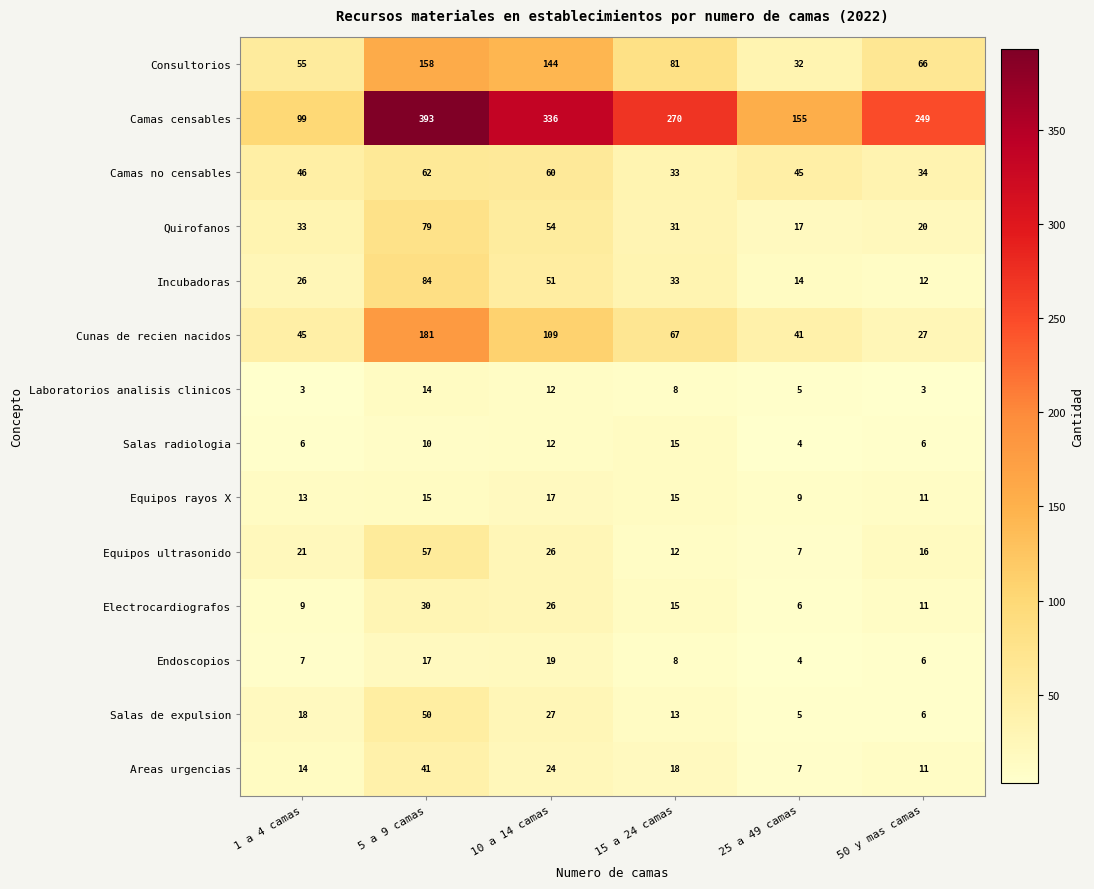

What is the difference between the highest and lowest values at 5 a 9 camas?

383